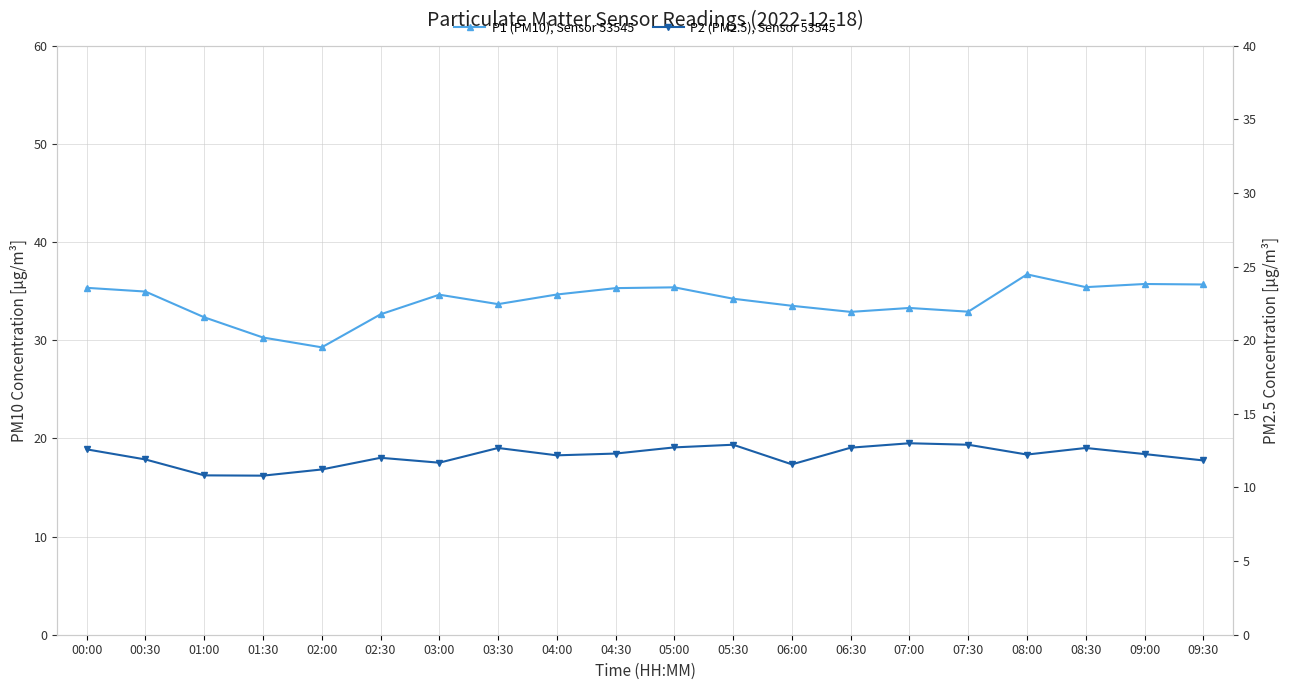

How many lines are shown in the chart?

2